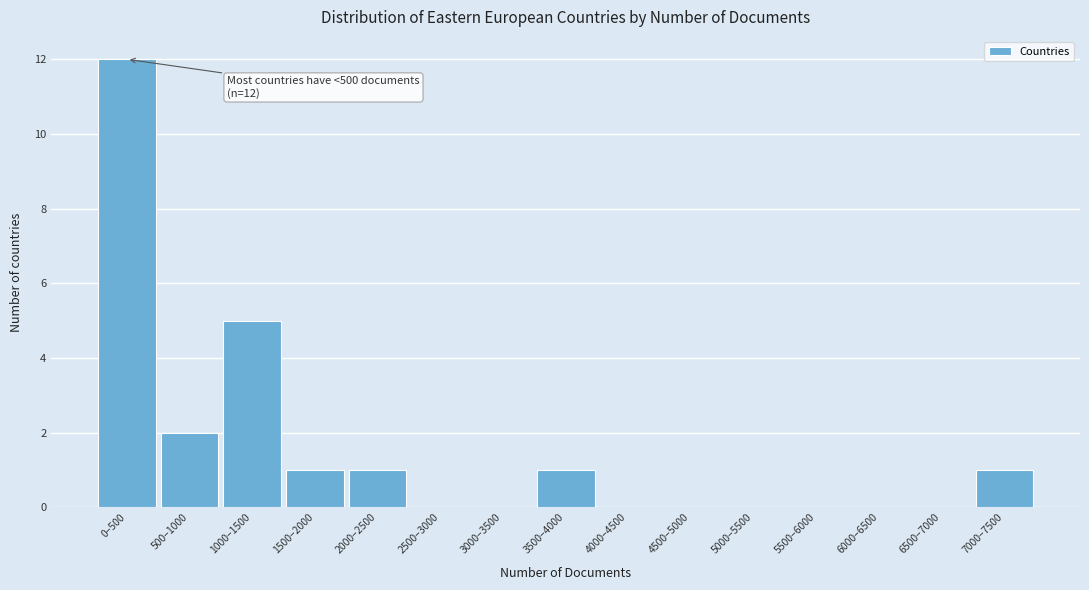

Reading right to left, extract all data points from this chart.

7000–7500=1	6500–7000=0	6000–6500=0	5500–6000=0	5000–5500=0	4500–5000=0	4000–4500=0	3500–4000=1	3000–3500=0	2500–3000=0	2000–2500=1	1500–2000=1	1000–1500=5	500–1000=2	0–500=12